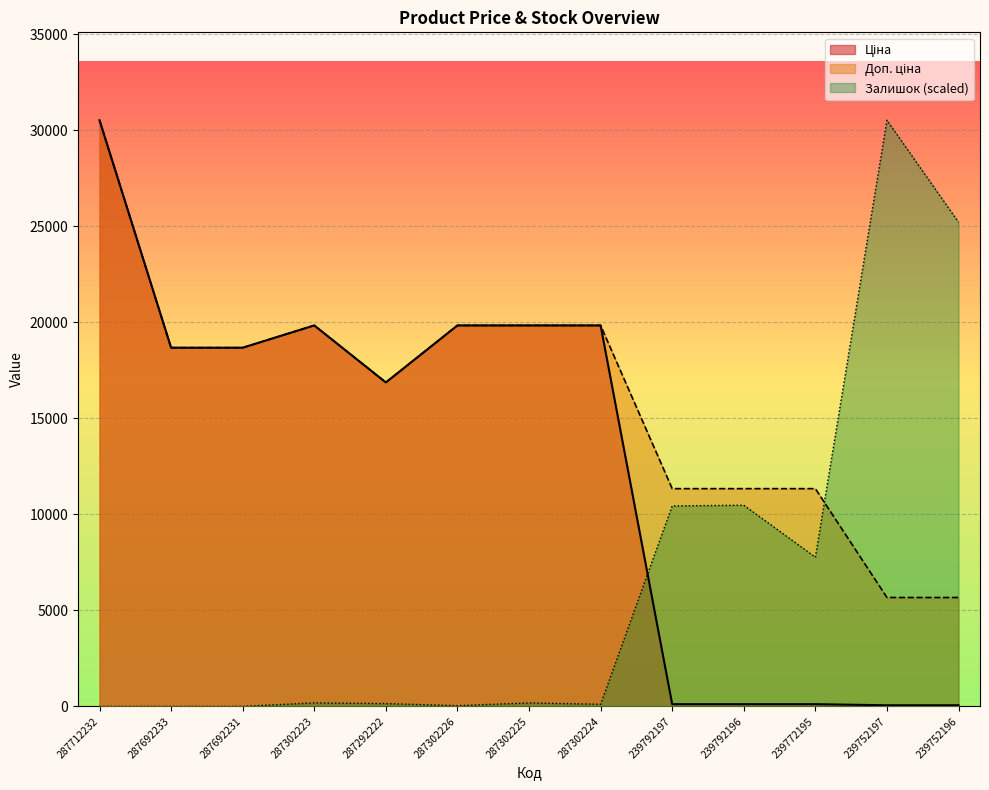

What position from the right is 239792197?

5